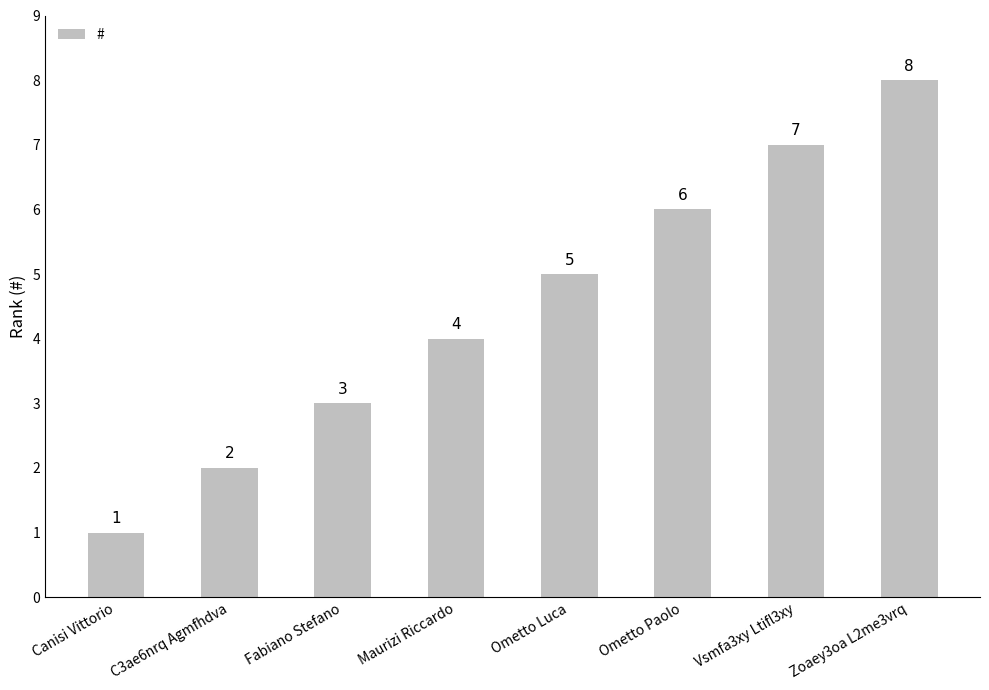

Is it true that the value at Maurizi Riccardo is 1?

False